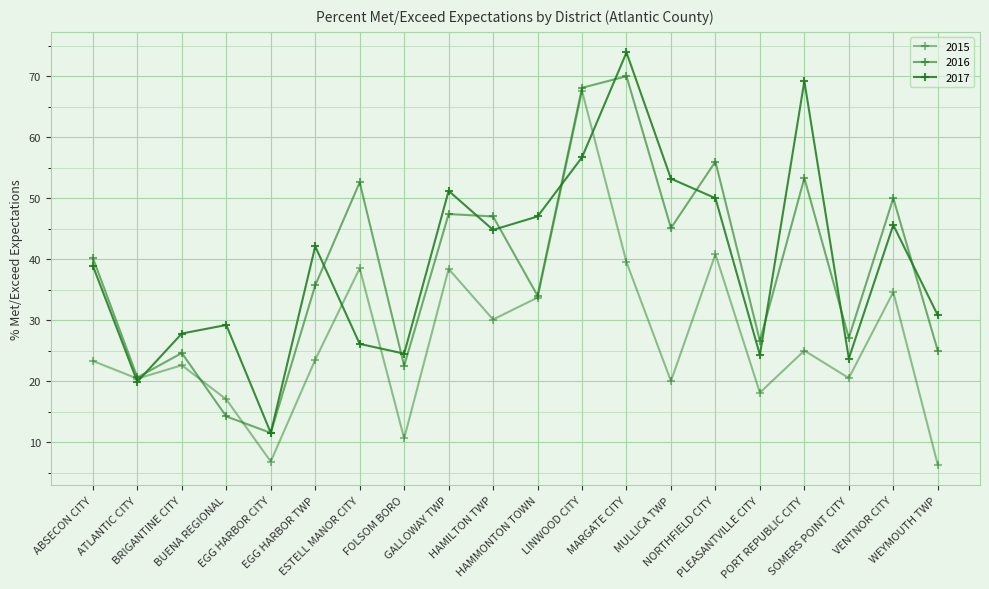

In 2017, how many points are higher than both neighbors (excluding endpoints)?

6